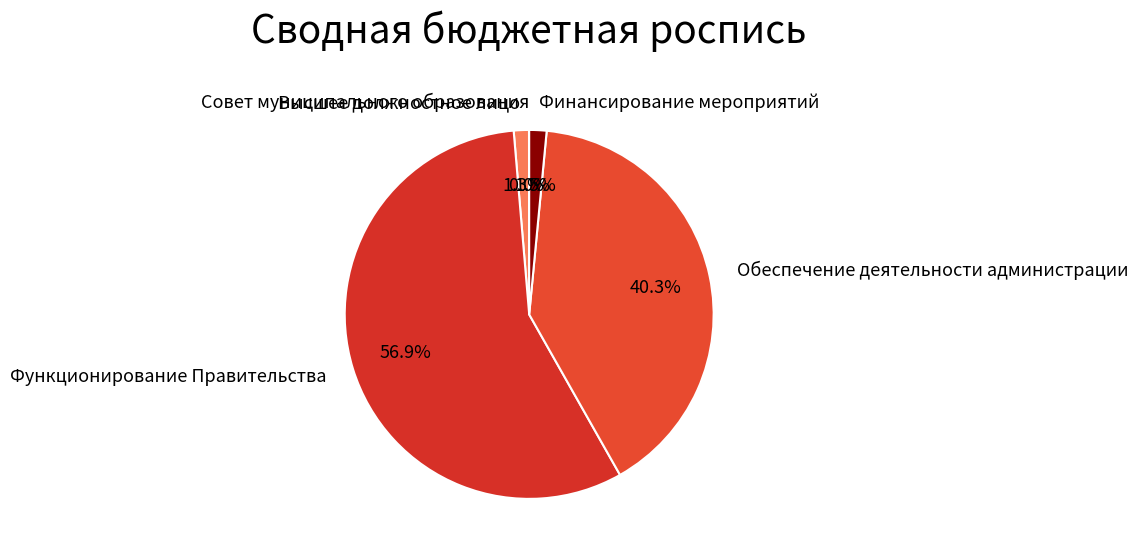

Is Обеспечение деятельности администрации the majority of the pie?

No